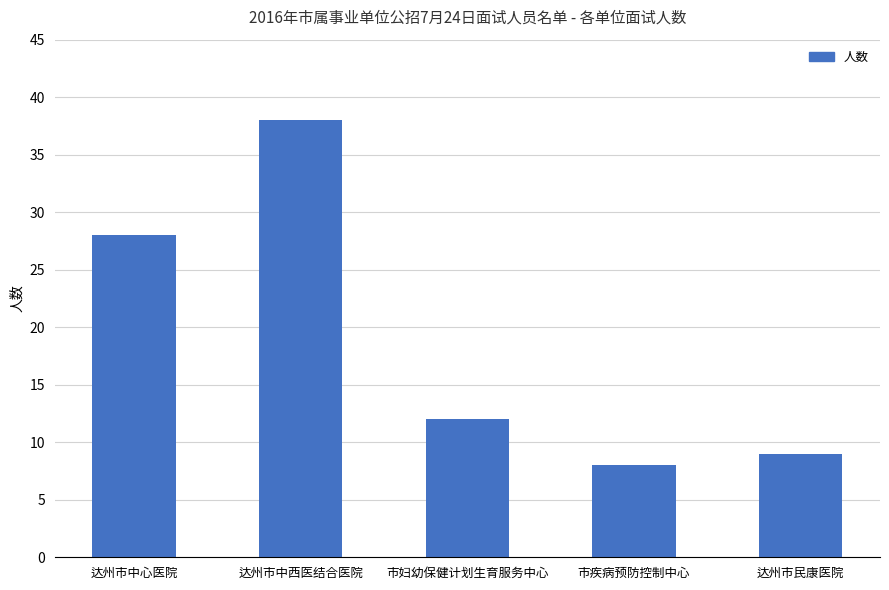

True or false: the data shows 8 at 市疾病预防控制中心.

True